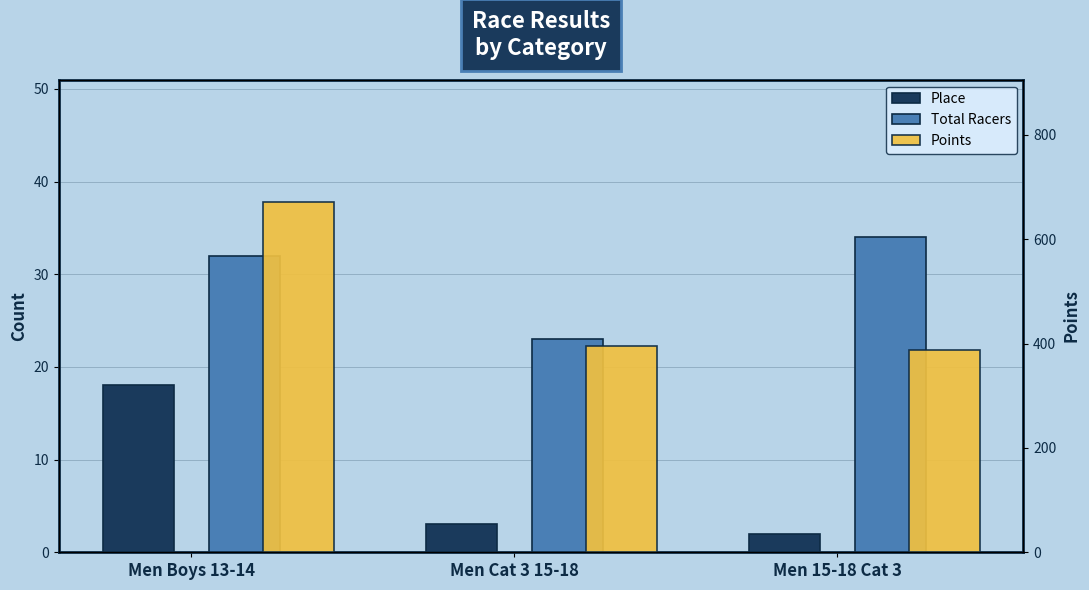

What position from the right is Men Cat 3 15-18?

2